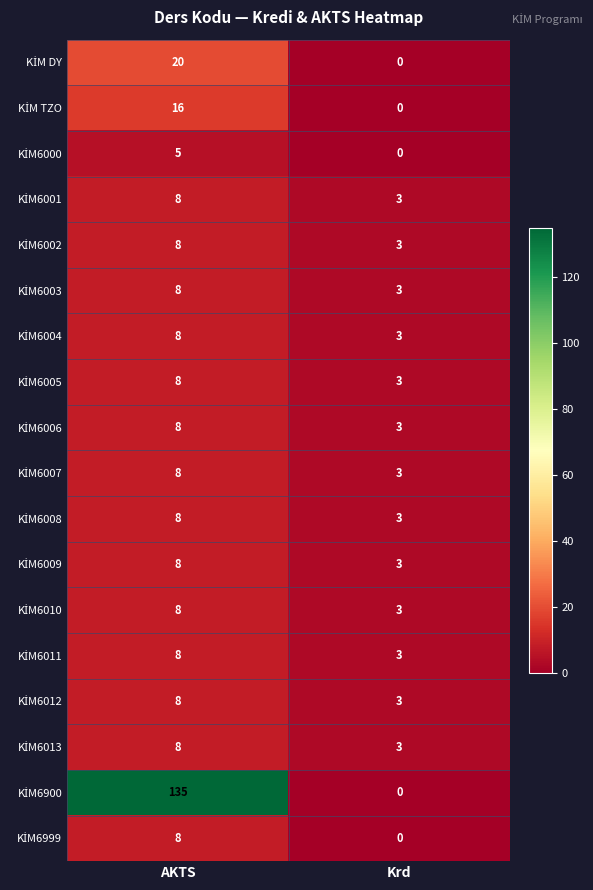

What is the greatest value displayed?

135